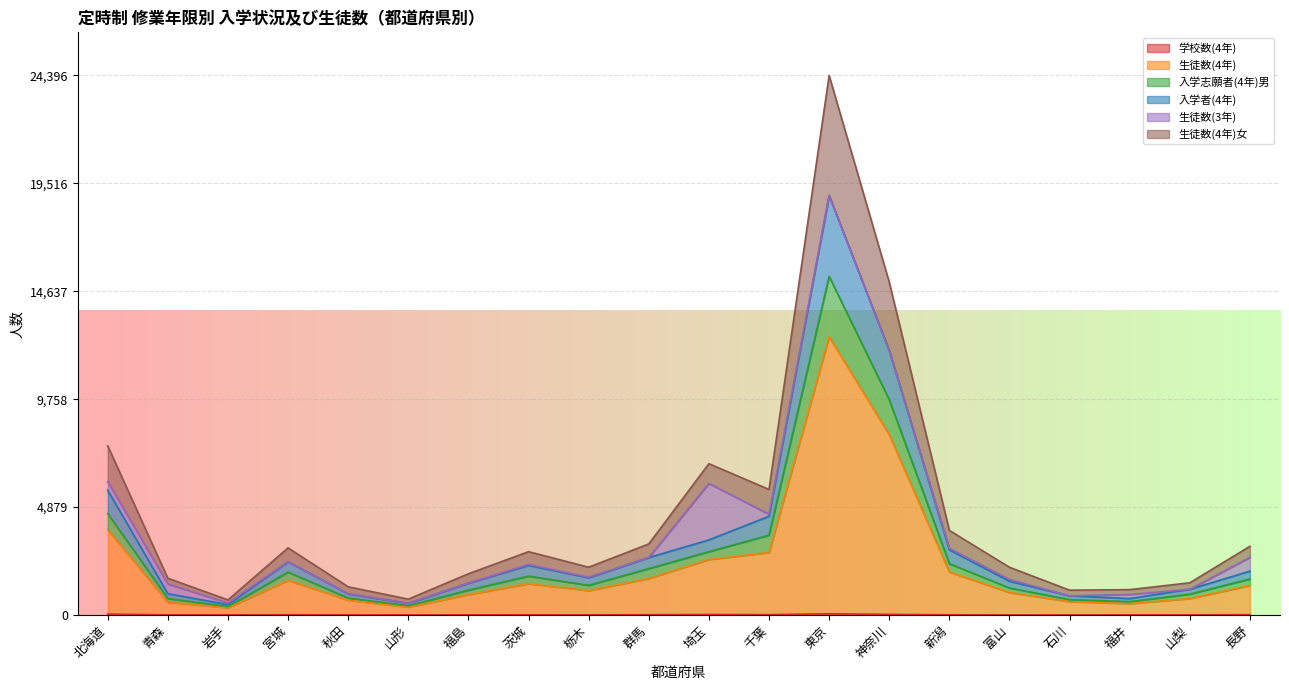

At which category is the sum across all series the highest?

東京